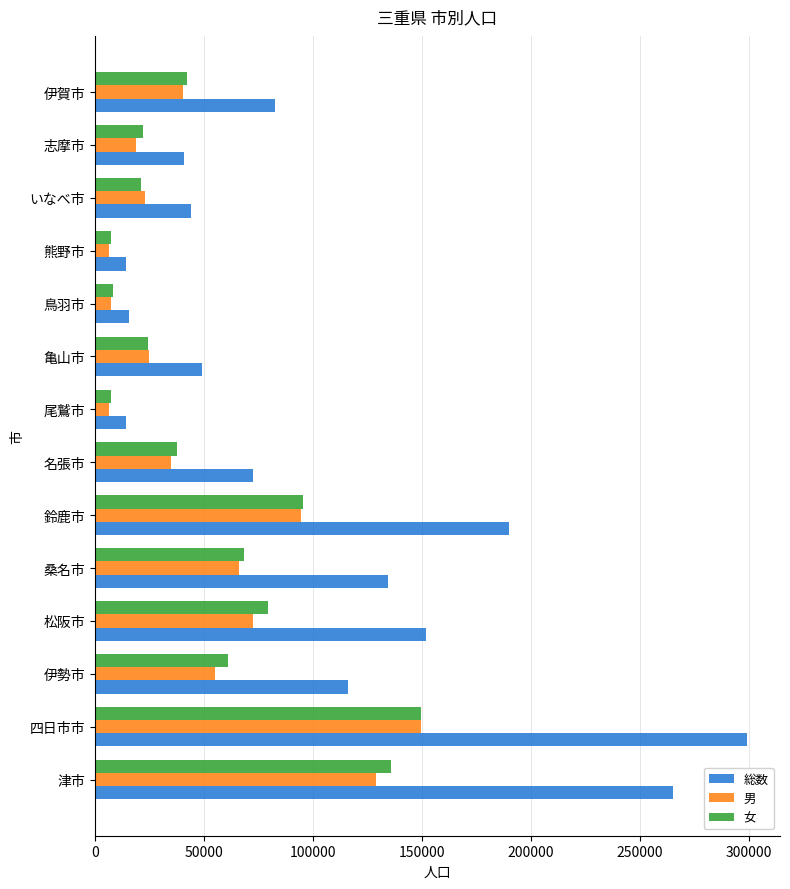

What is the difference between the 男 values at 名張市 and 尾鷲市?

28178